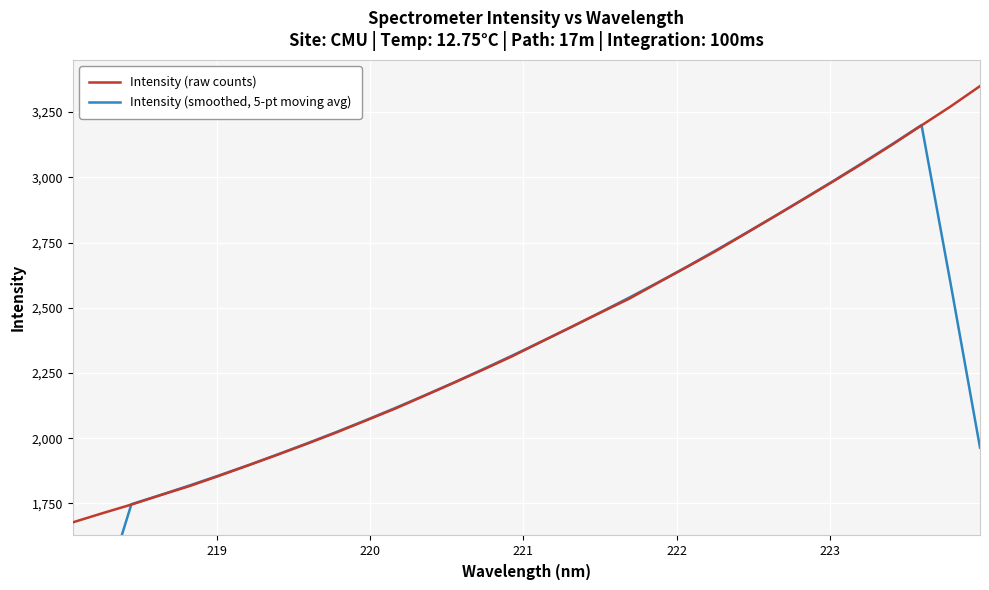

Reading left to right, list all the values displayed in this chart.

Intensity (raw counts): 1677.5	1712.1	1745.7	1781.9	1817.1	1856.1	1896.2	1937.2	1978.9	2022.0	2067.5	2113.1	2162.3	2211.9	2262.0	2313.9	2369.6	2425.0	2480.2	2534.4	2596.4	2657.6	2719.5	2785.6	2851.8	2918.4	2985.6	3054.4	3125.4	3198.8	3271.8	3349.4
Intensity (smoothed, 5-pt moving avg): 1027.1	1383.4	1746.9	1782.6	1819.4	1857.7	1897.1	1938.1	1980.4	2023.7	2068.8	2115.3	2163.4	2212.6	2263.9	2316.5	2370.1	2424.6	2481.1	2538.7	2597.6	2658.7	2722.2	2786.6	2852.2	2919.2	2987.1	3056.5	3127.2	3200.0	2589.1	1964.0